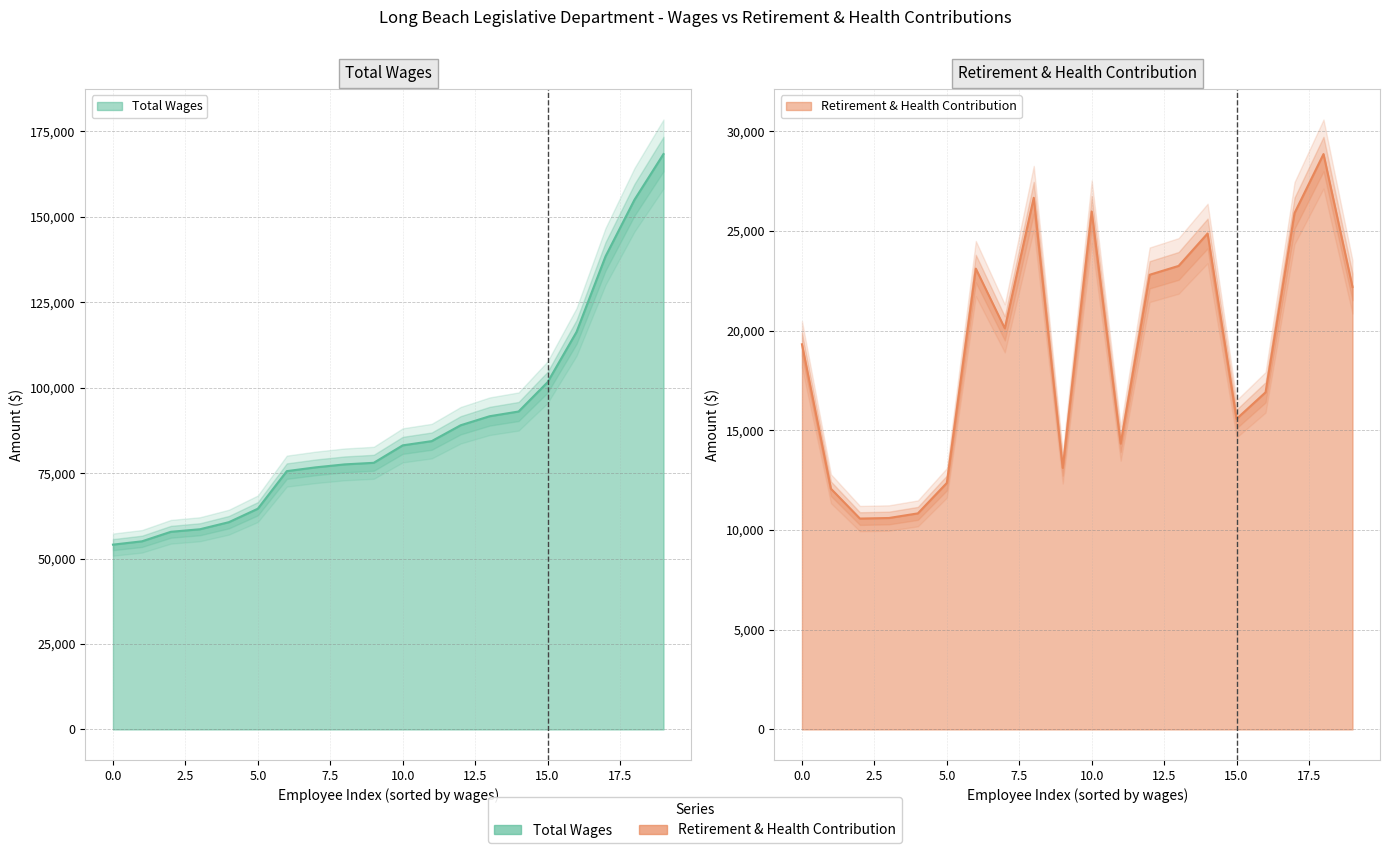

Which series has the widest spread of values?

Total Wages